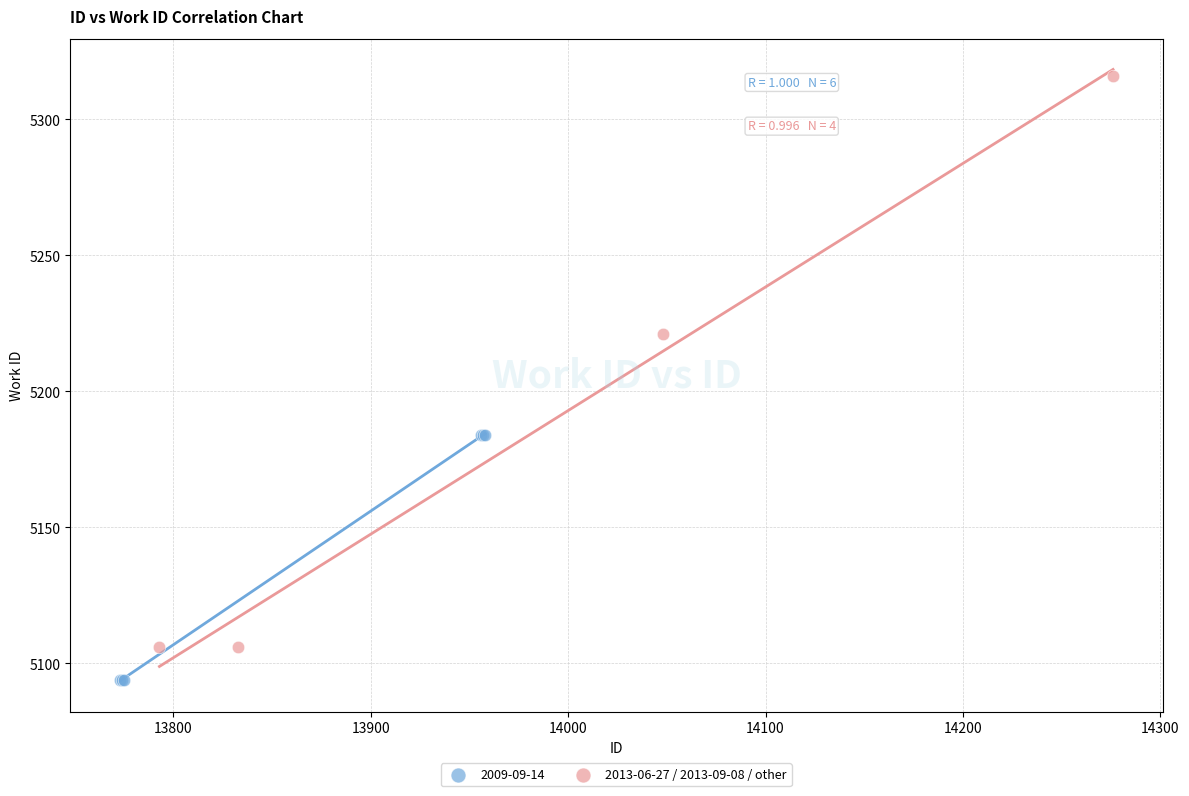

Which series contains the highest Y value?

2013-06-27 / 2013-09-08 / other